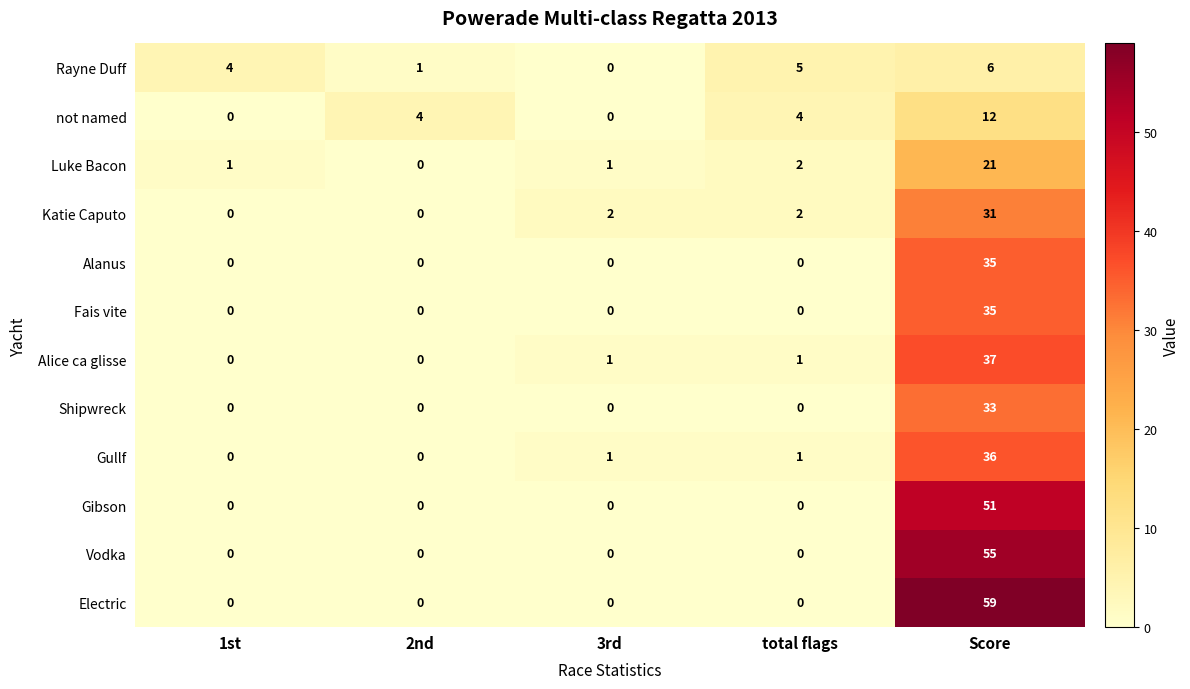

Read the Gullf value at Score, to the nearest 5.

35